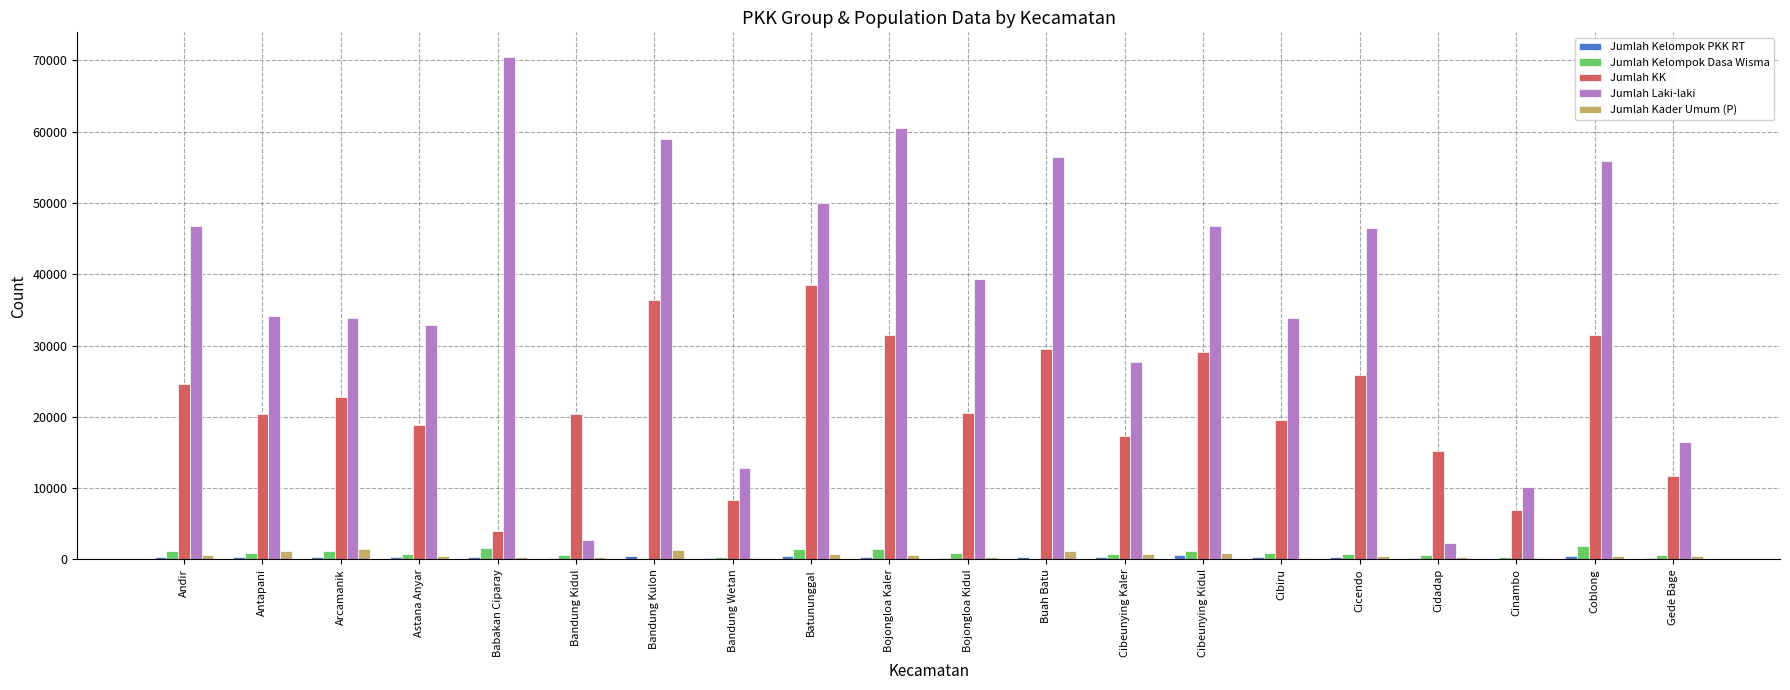

Which category has the highest value in the Jumlah KK series?

Batununggal